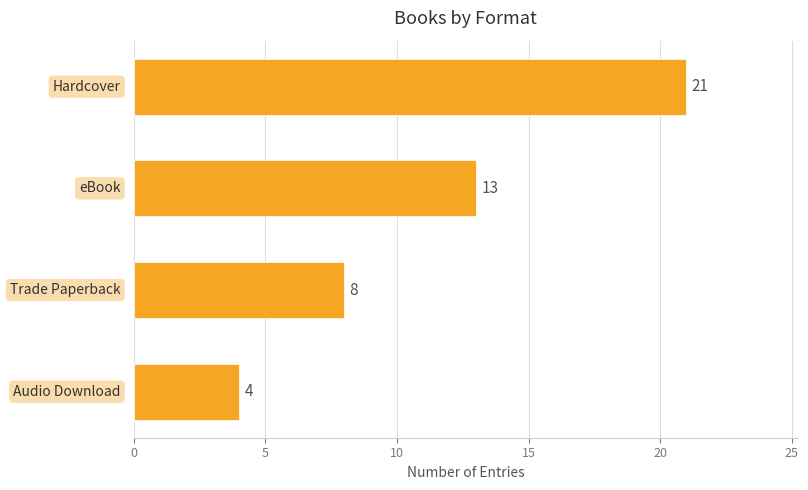

How many values are between 8 and 21?

3